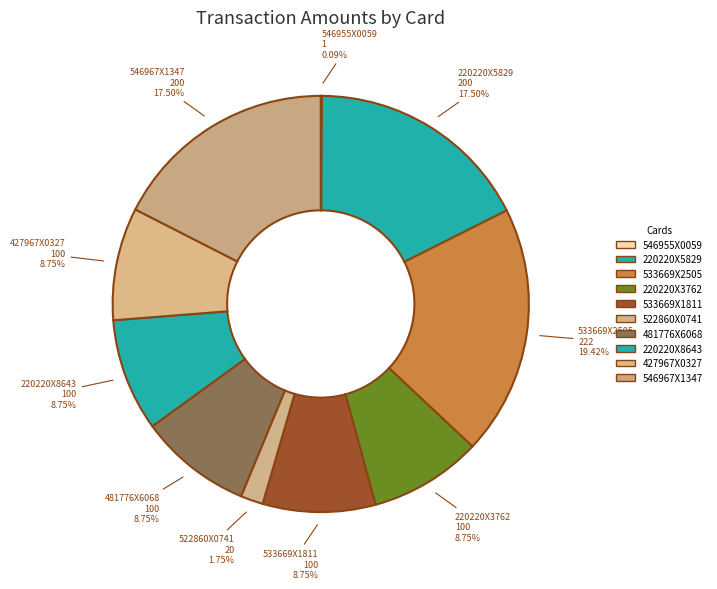

What is the ratio of the value at 220220X3762 to the value at 533669X2505?

0.5